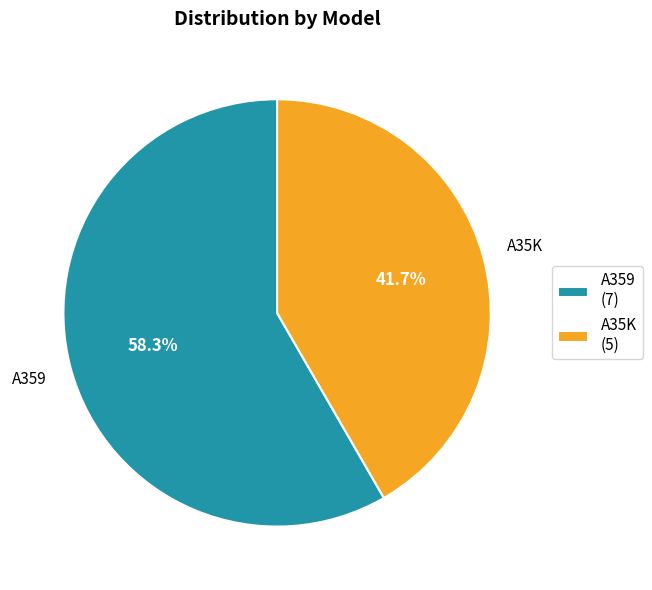

To the nearest percent, what portion does A35K represent?

42%